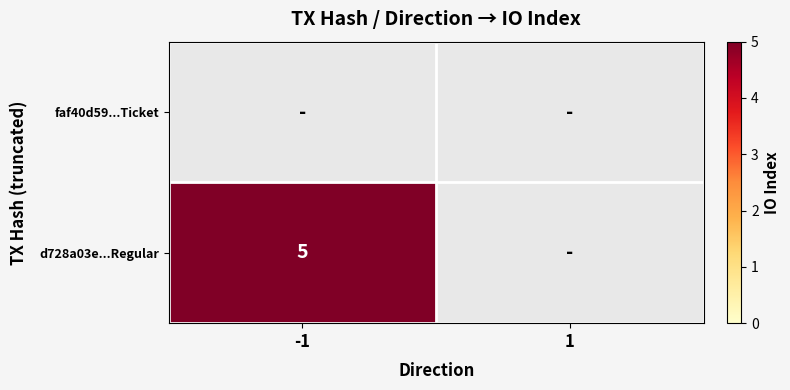

The value of d728a03e...Regular at -1 is 5. True or false?

True